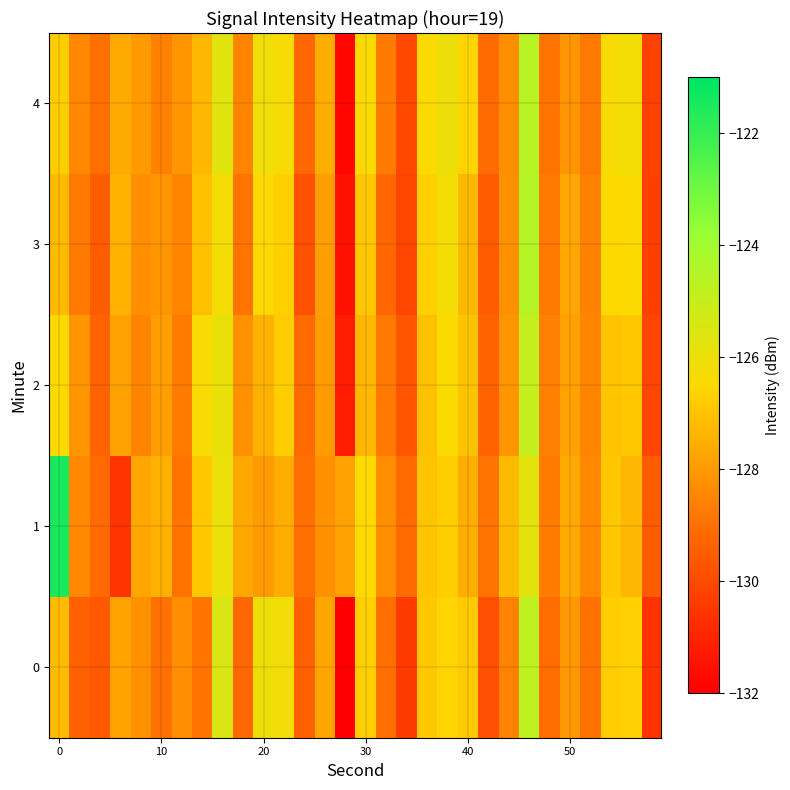

What is the smallest value displayed?

-132.1